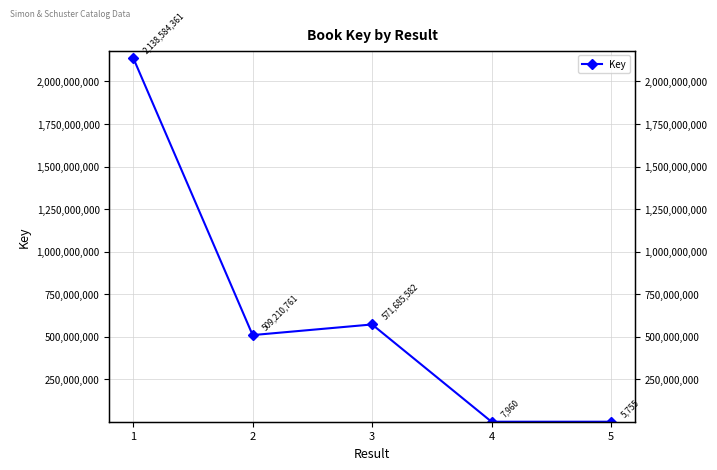

The value at 4 is 7960. True or false?

True